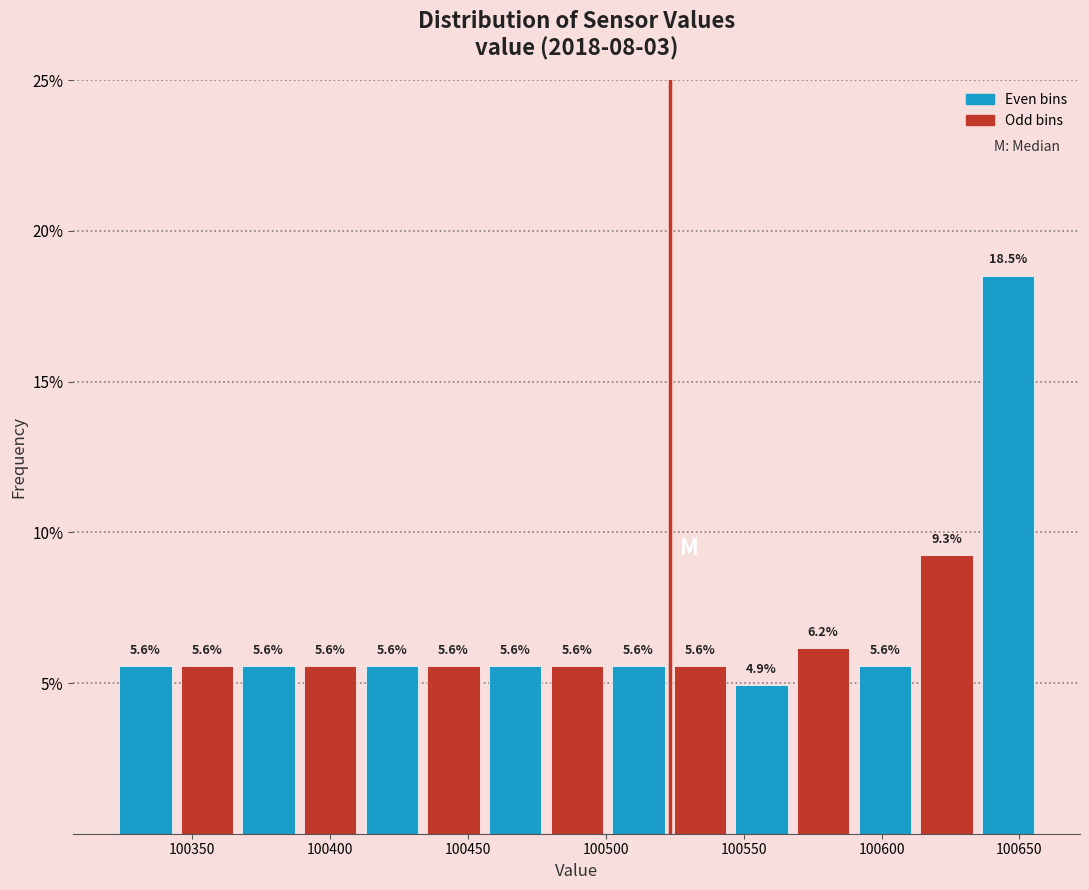

Reading left to right, list every bar in this chart as the range it spans on the x-axis followed by its height. The bar edges are not printed on the chart, so give them approximately, as read against the axis.

100320 to 100345: 5.6
100345 to 100365: 5.6
100365 to 100390: 5.6
100390 to 100410: 5.6
100410 to 100435: 5.6
100435 to 100455: 5.6
100455 to 100480: 5.6
100480 to 100500: 5.6
100500 to 100525: 5.6
100525 to 100545: 5.6
100545 to 100570: 4.9
100570 to 100590: 6.2
100590 to 100610: 5.6
100610 to 100635: 9.3
100635 to 100655: 18.5